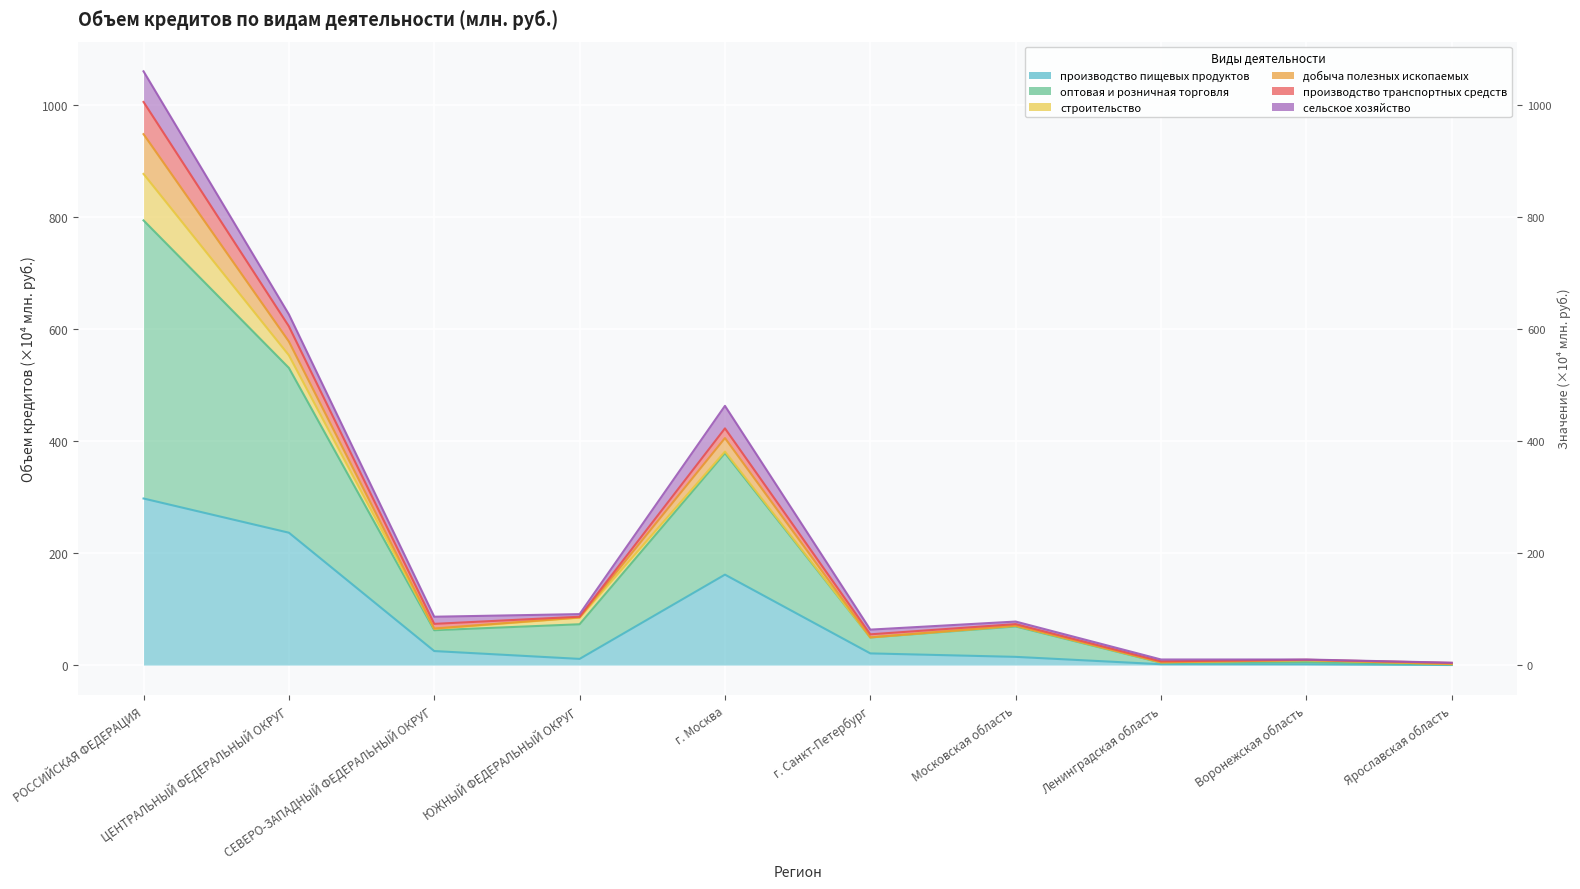

What is the difference between the highest and lowest values at СЕВЕРО-ЗАПАДНЫЙ ФЕДЕРАЛЬНЫЙ ОКРУГ?

61.3